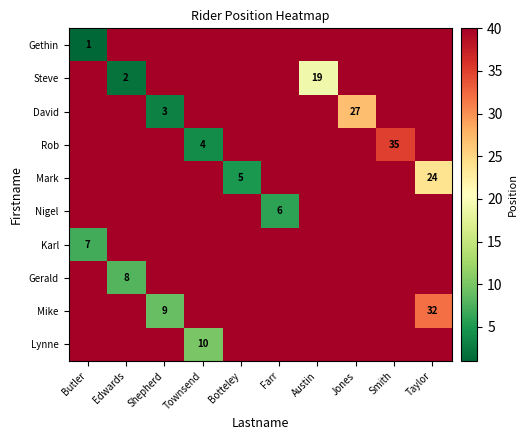

Is the value of Gethin at Butler greater than the value of Steve at Austin?

No